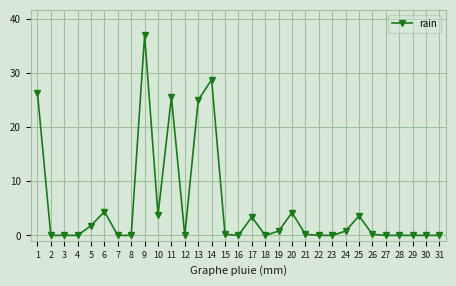

The chart shows a value of 18.4 at 8. True or false?

False